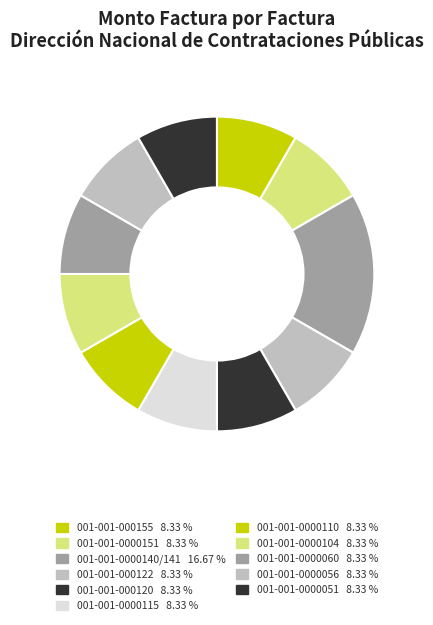

Which category has the biggest portion of the pie?

001-001-0000140/141